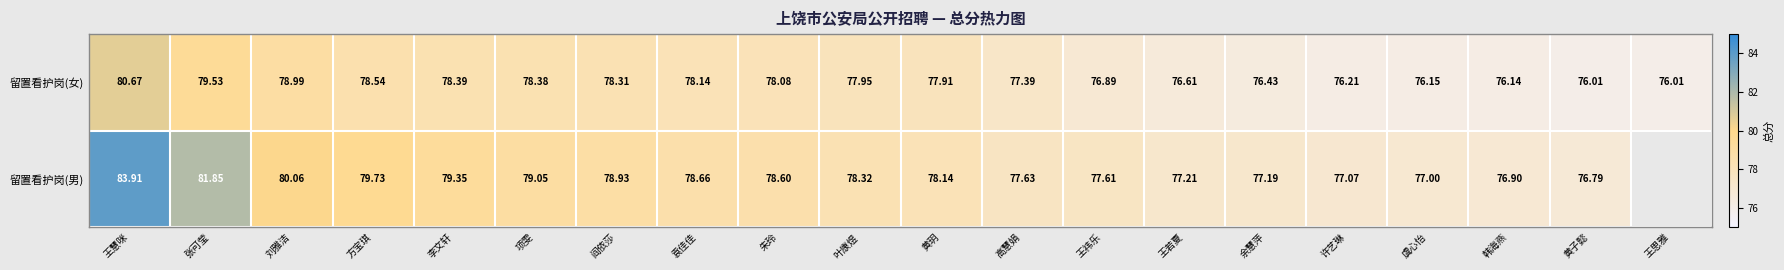

Which series changed the most between 高慧娟 and 许艺琳?

留置看护岗(女)